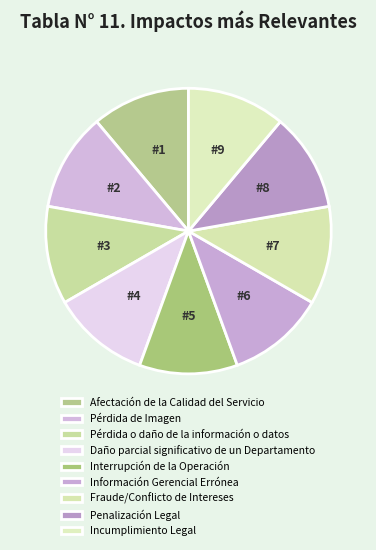

Rank the categories by value from lowest to highest.

Afectación de la Calidad del Servicio, Pérdida de Imagen, Pérdida o daño de la información o datos, Daño parcial significativo de un Departamento, Interrupción de la Operación, Información Gerencial Errónea, Fraude/Conflicto de Intereses, Penalización Legal, Incumplimiento Legal